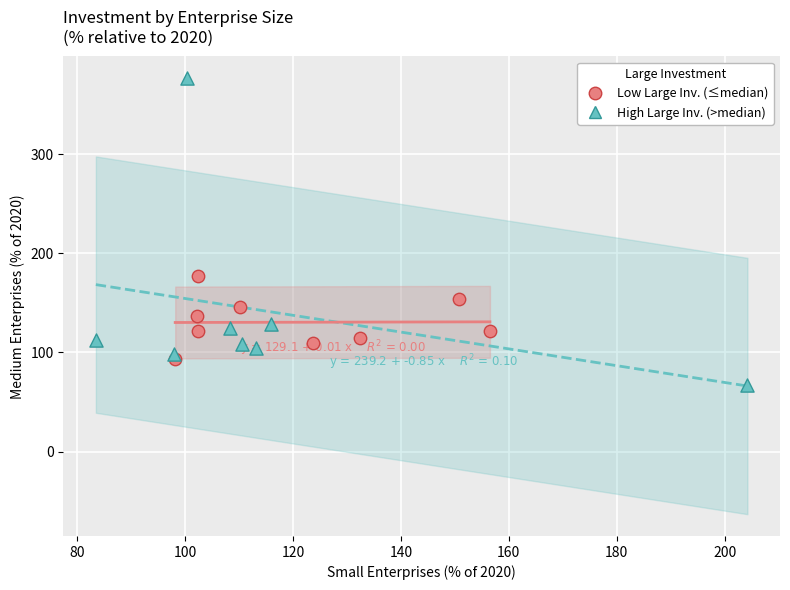

Which series has the widest spread of Y values?

High Large Inv. (>median)